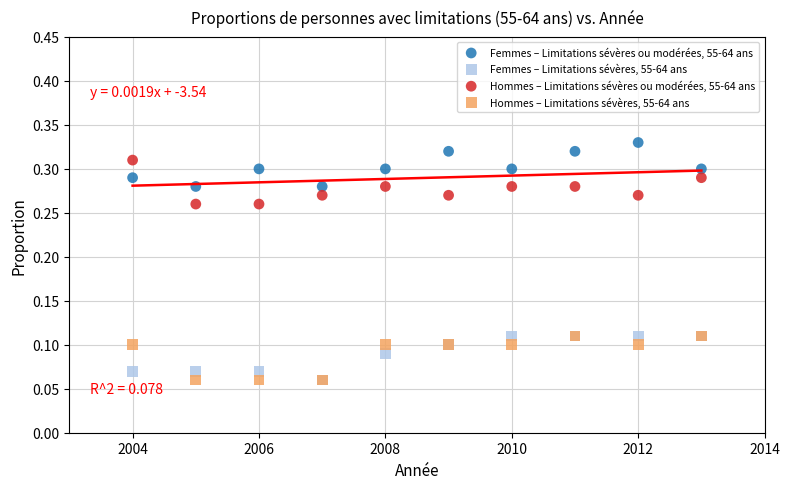

What are all the series names shown in the legend?

Femmes – Limitations sévères ou modérées, 55-64 ans, Femmes – Limitations sévères, 55-64 ans, Hommes – Limitations sévères ou modérées, 55-64 ans, Hommes – Limitations sévères, 55-64 ans